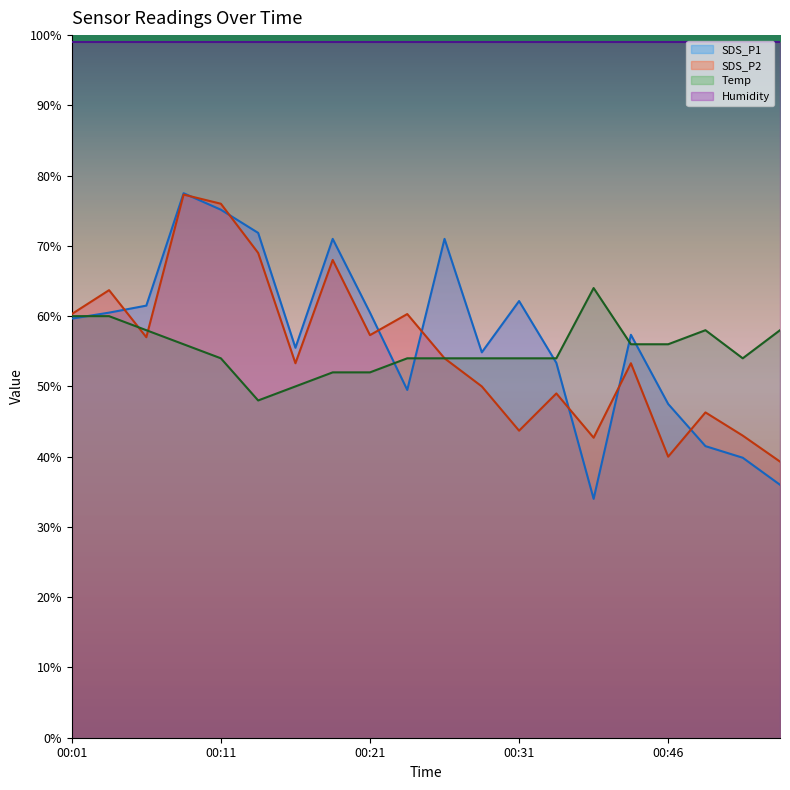

True or false: SDS_P1 has a value of 39.8 at 00:51.

True